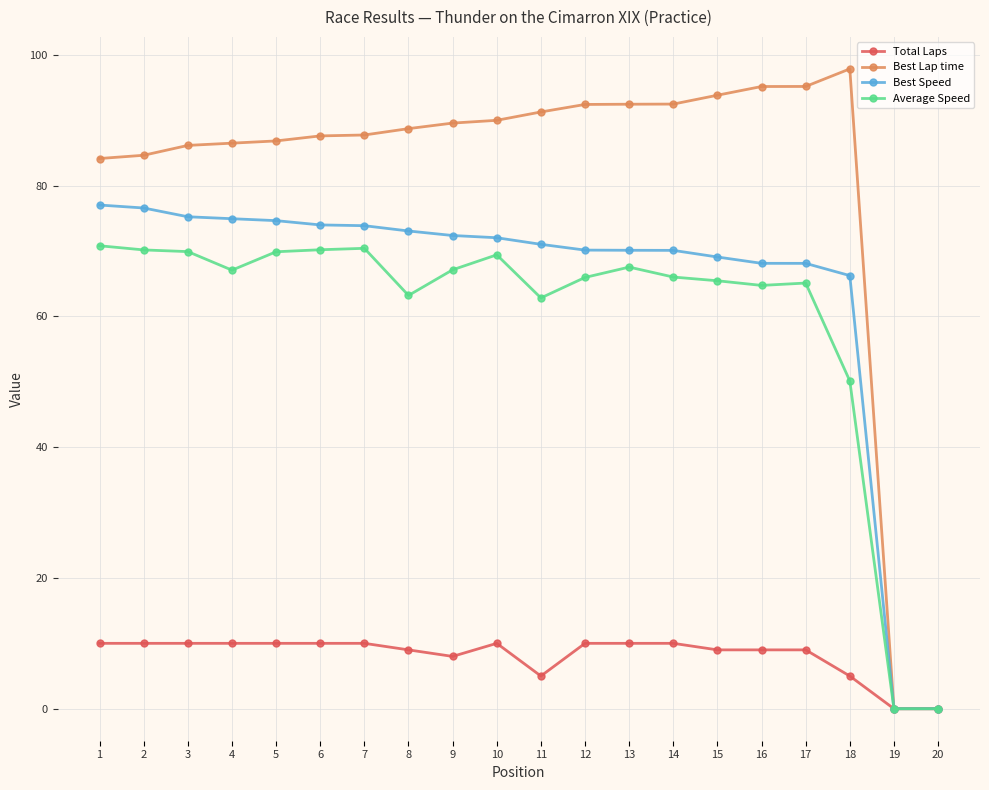

True or false: Total Laps has a value of 10.0 at 4.

True